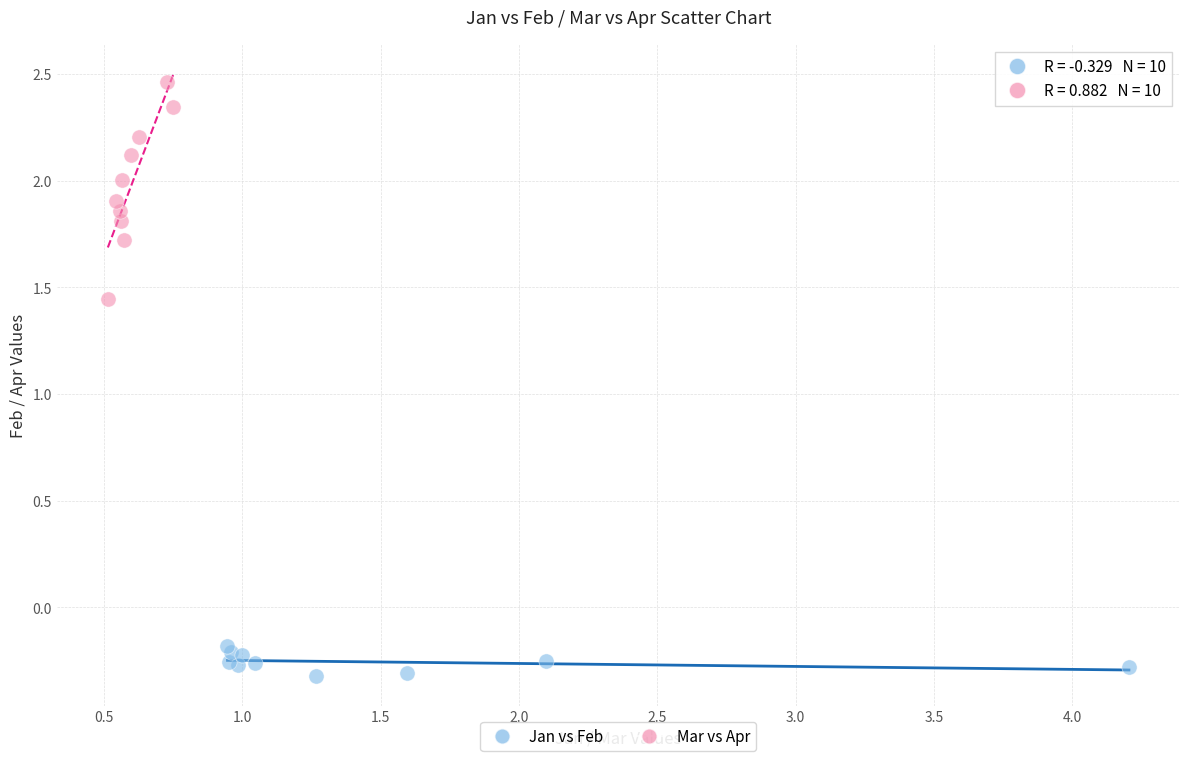

Which series reaches the maximum Y coordinate?

Mar vs Apr